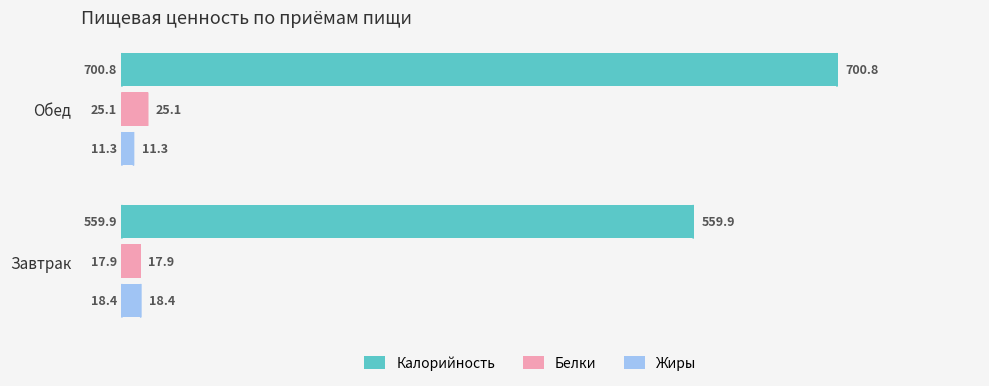

Is it true that Калорийность equals 559.9 at Завтрак?

True